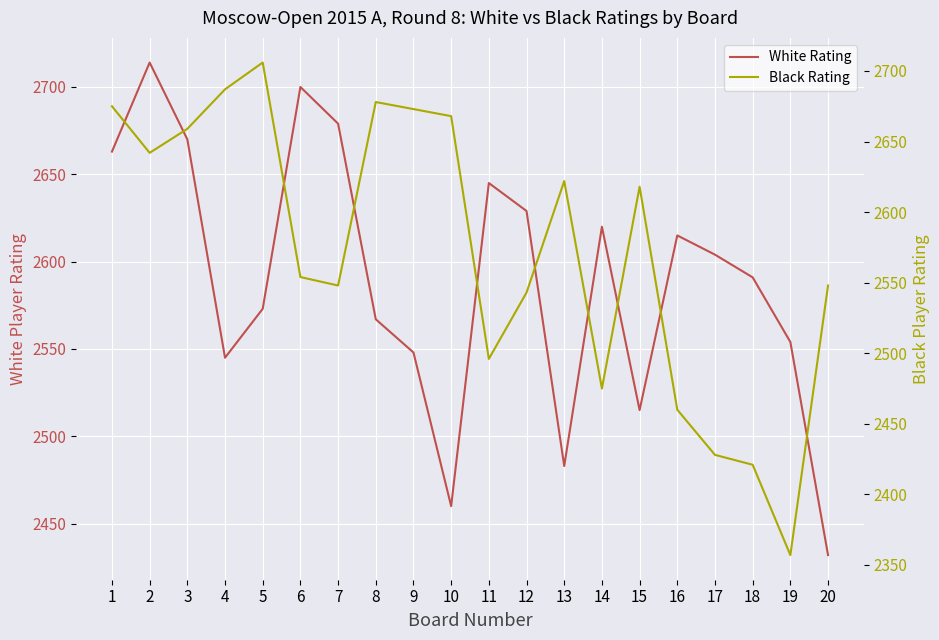

Is it true that White Rating equals 2700 at 6?

True